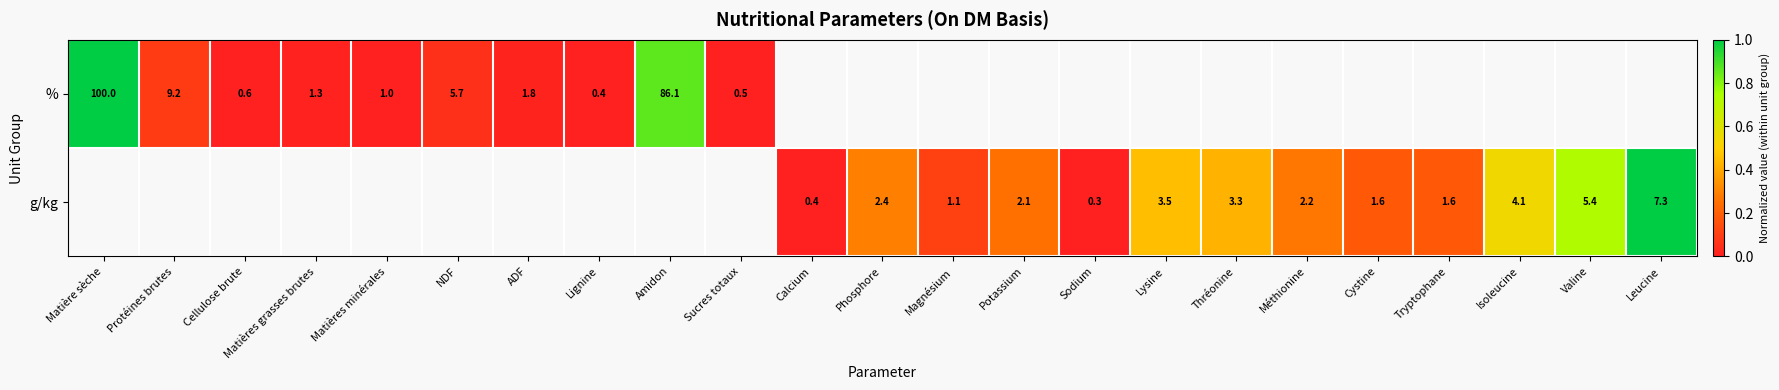

Is the value of % at Lignine greater than the value of g/kg at Sodium?

Yes